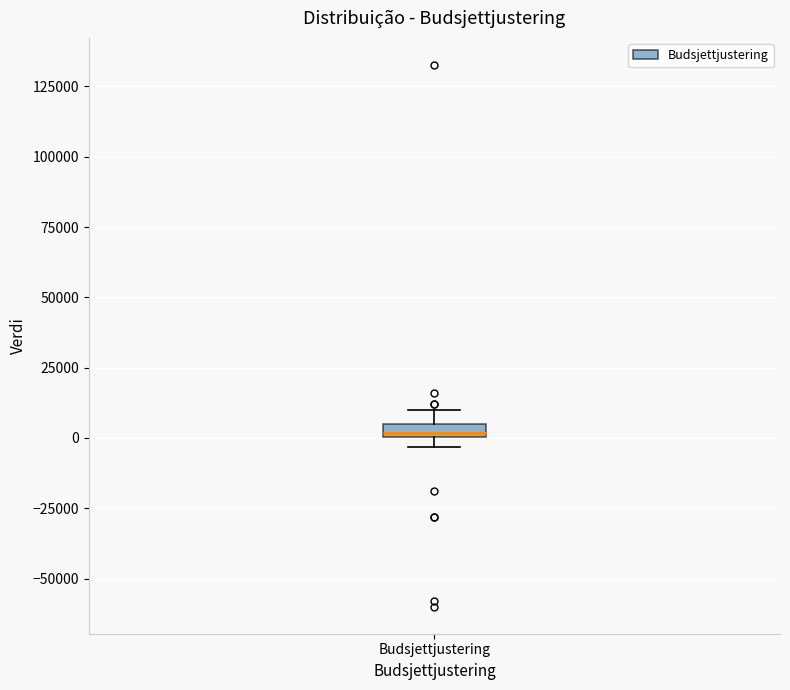

Where is the upper edge of the box for Budsjettjustering on the y-axis? The values are not printed on the chart, so give them approximately, as read against the axis.

5000